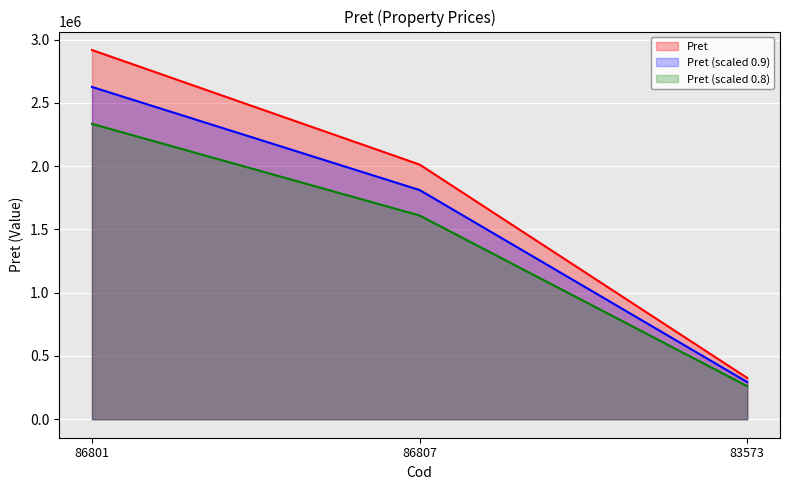

Is it true that the value at 83573 is 293827.7?

True